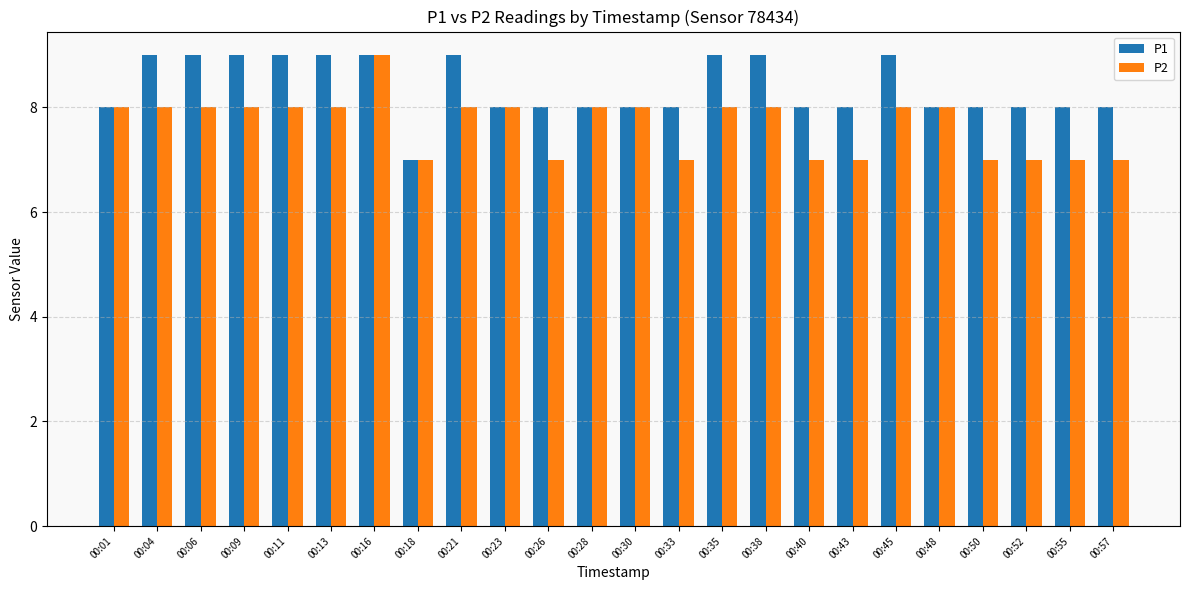

Reading left to right, list all the values displayed in this chart.

P1: 00:01=8	00:04=9	00:06=9	00:09=9	00:11=9	00:13=9	00:16=9	00:18=7	00:21=9	00:23=8	00:26=8	00:28=8	00:30=8	00:33=8	00:35=9	00:38=9	00:40=8	00:43=8	00:45=9	00:48=8	00:50=8	00:52=8	00:55=8	00:57=8
P2: 00:01=8	00:04=8	00:06=8	00:09=8	00:11=8	00:13=8	00:16=9	00:18=7	00:21=8	00:23=8	00:26=7	00:28=8	00:30=8	00:33=7	00:35=8	00:38=8	00:40=7	00:43=7	00:45=8	00:48=8	00:50=7	00:52=7	00:55=7	00:57=7